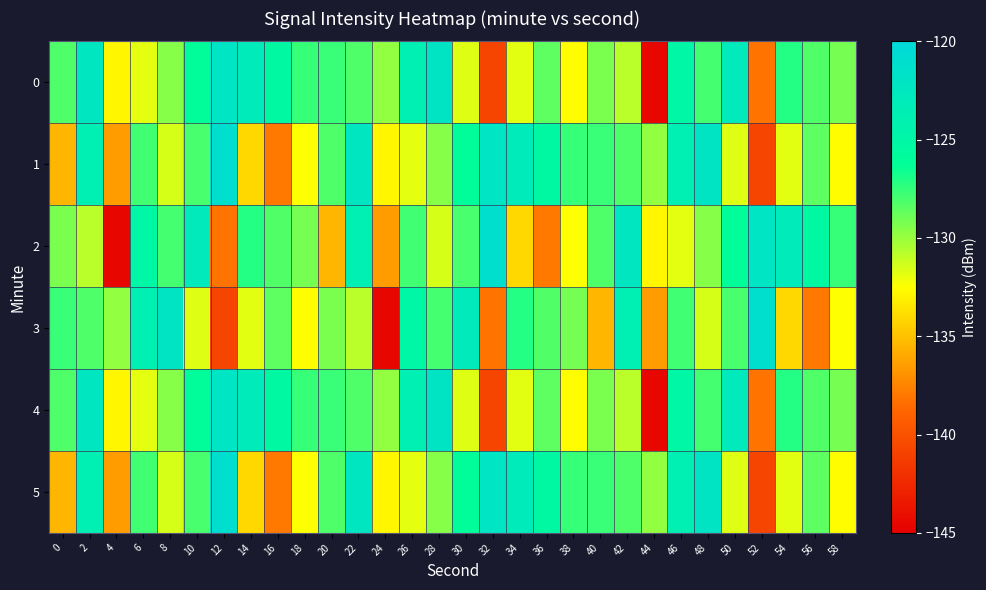

At 8, list the series in order from smallest to largest.

1, 5, 0, 4, 2, 3